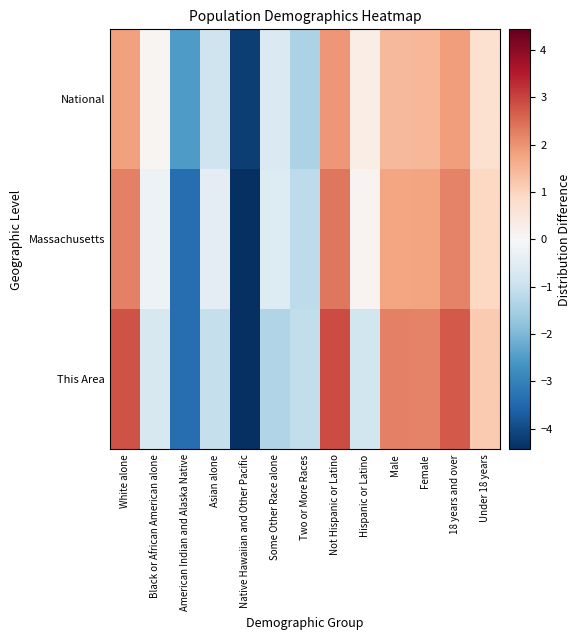

What is the smallest value displayed?

-5.6